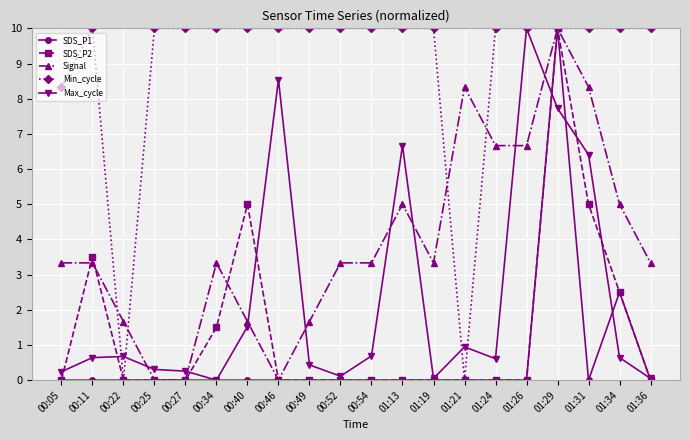

What is the label of the 17th point from the left?

01:29